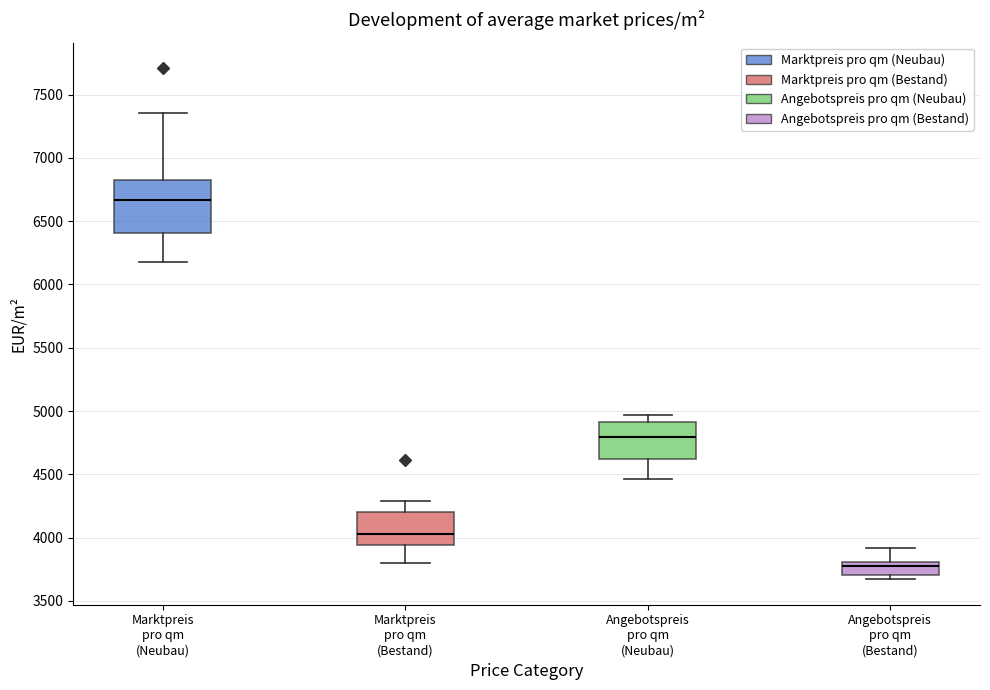

Comparing the boxes themselves (not the whiskers), which one is the tallest?

Marktpreis pro qm (Neubau)